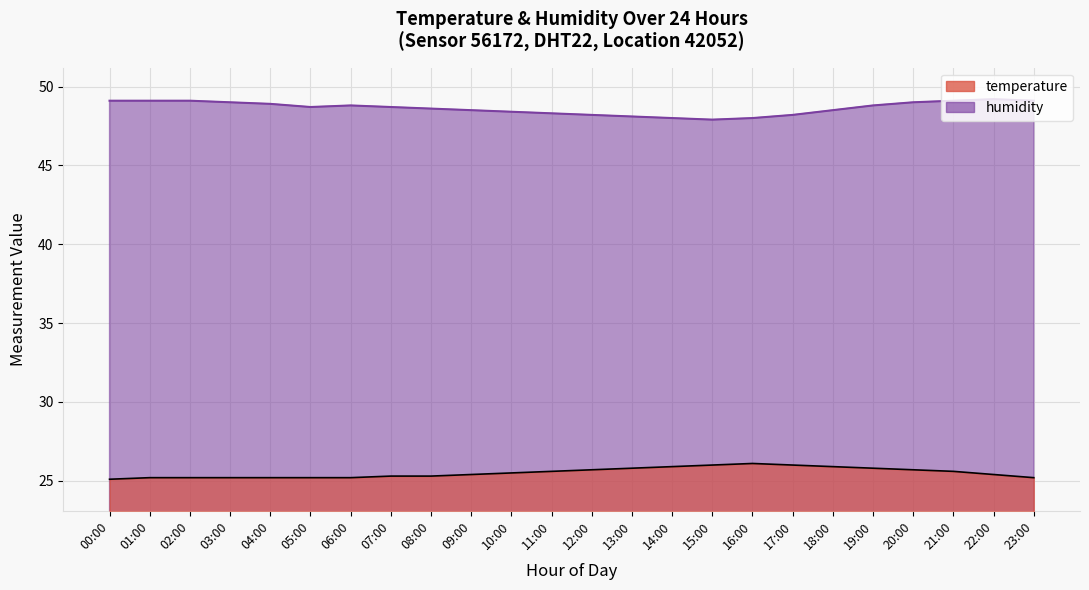

What is the difference between the second highest and second lowest values in the humidity series?

1.1